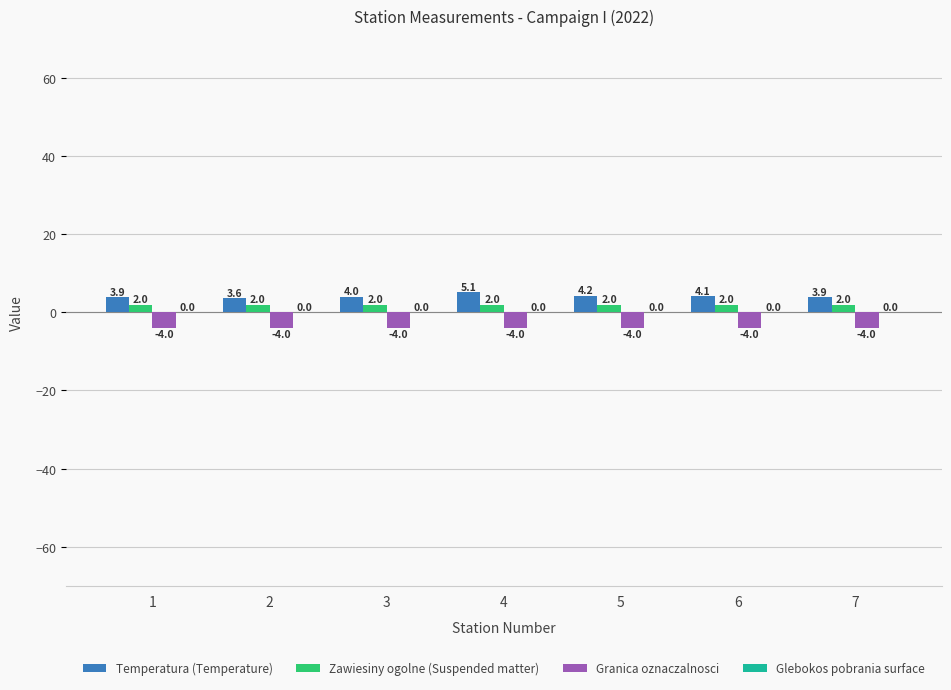

What is the smallest value displayed?

-4.0